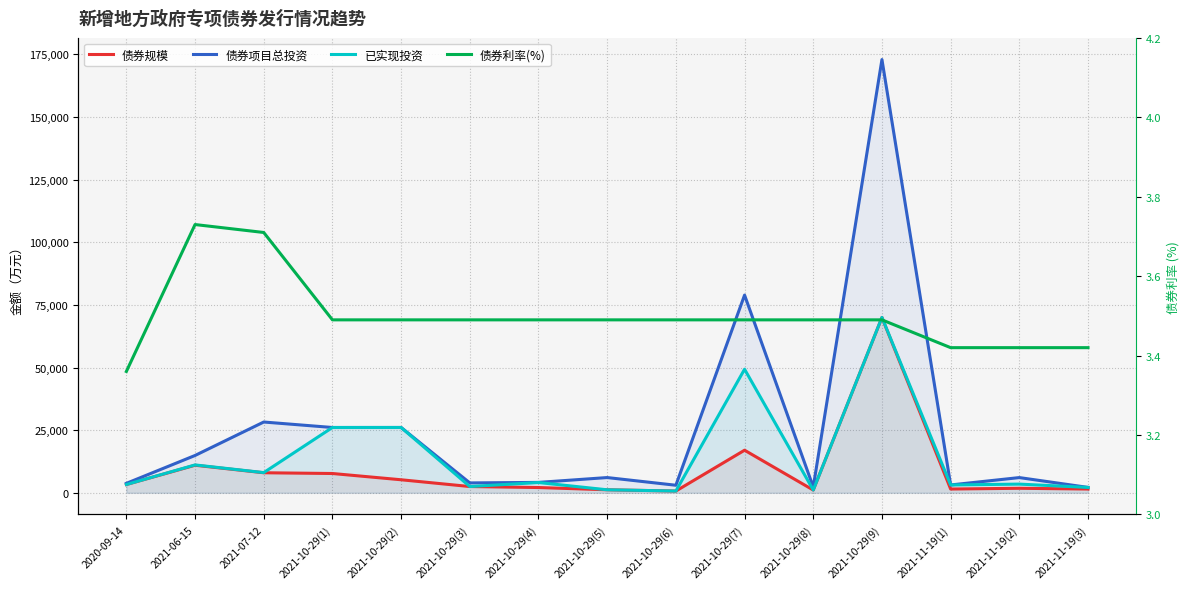

At which category does 债券规模 reach its first local valley?

2021-10-29(6)